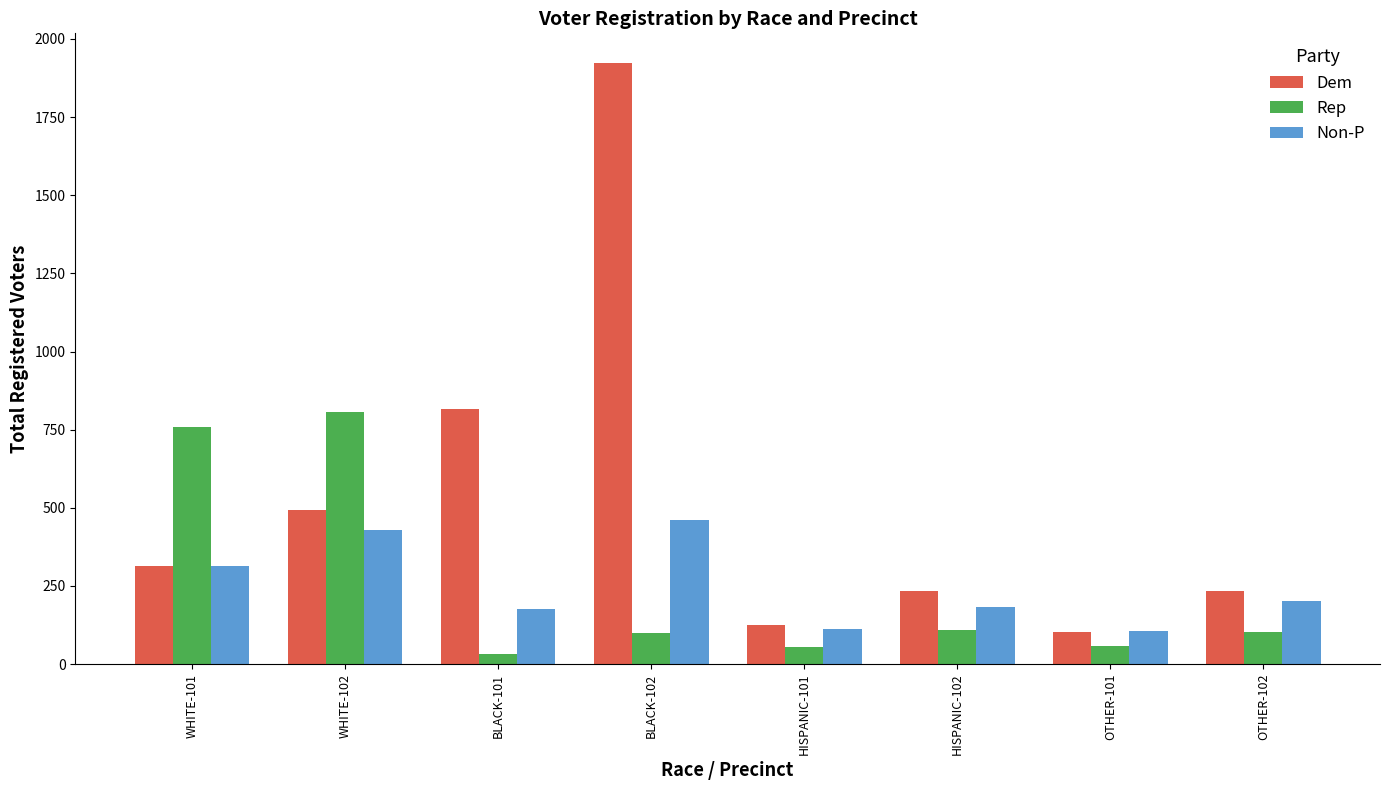

The Dem series shows 315 at WHITE-101. True or false?

True